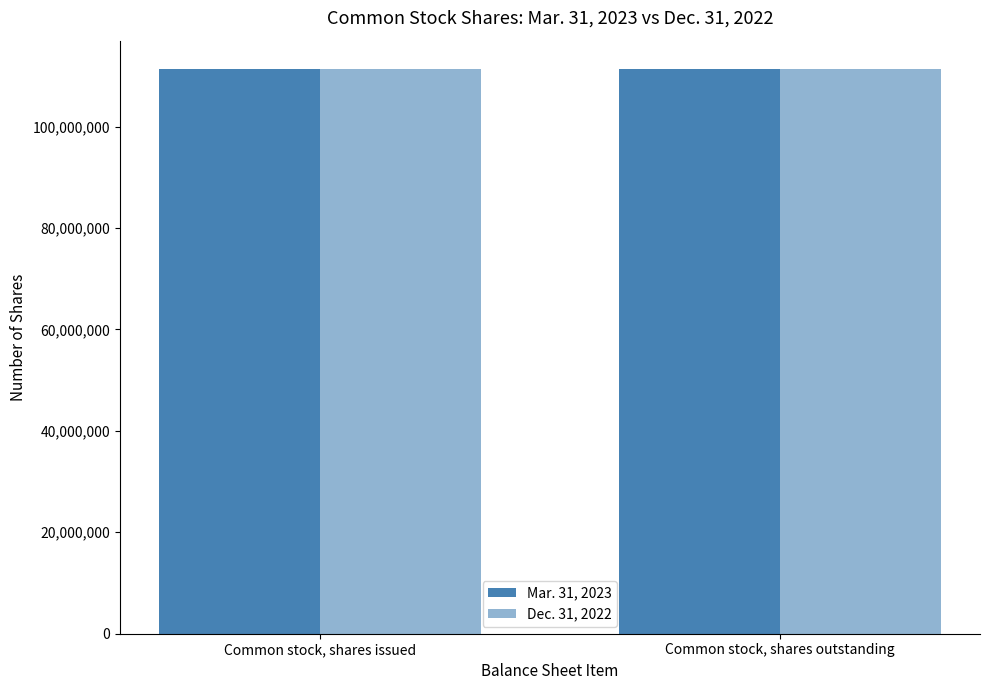

How many groups of bars are there?

2